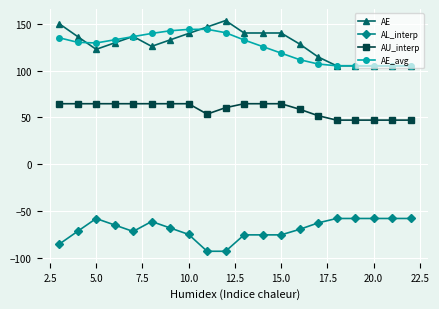

What is the value of the AU_interp point at the 1st from the left?

64.7